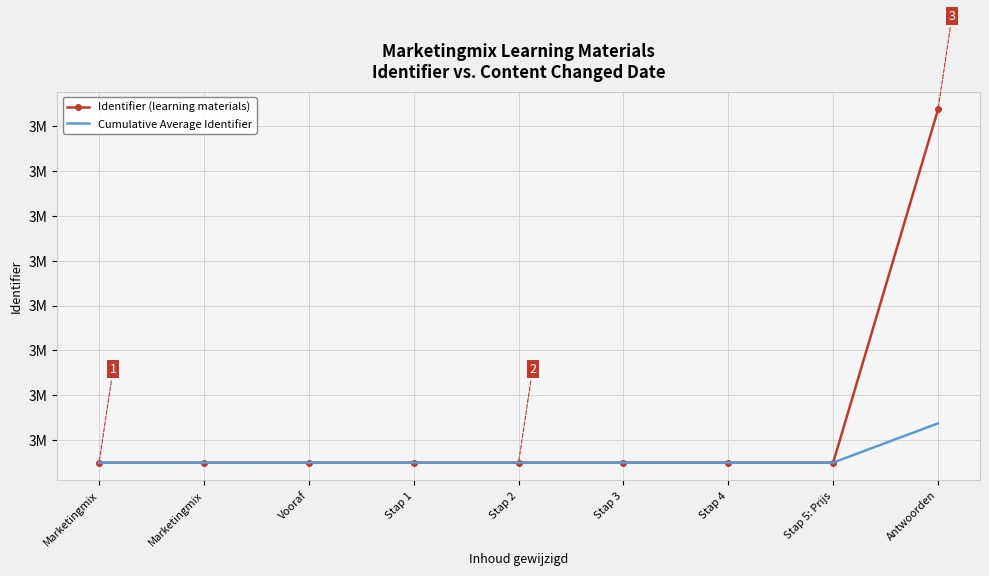

Where does the Cumulative Average Identifier series first go above 3010029?

Stap 2